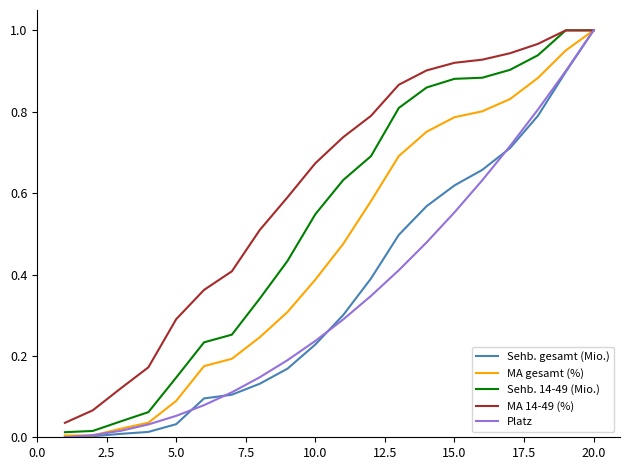

Which series has the largest total across all categories?

MA 14-49 (%)